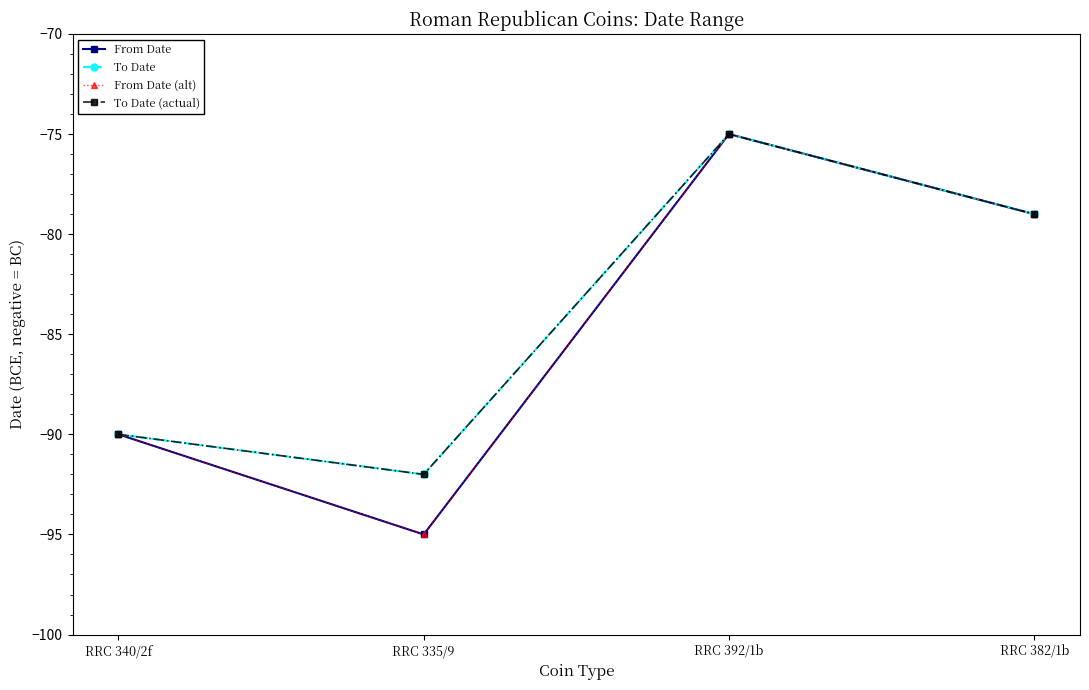

Is it true that To Date equals -31 at RRC 382/1b?

False